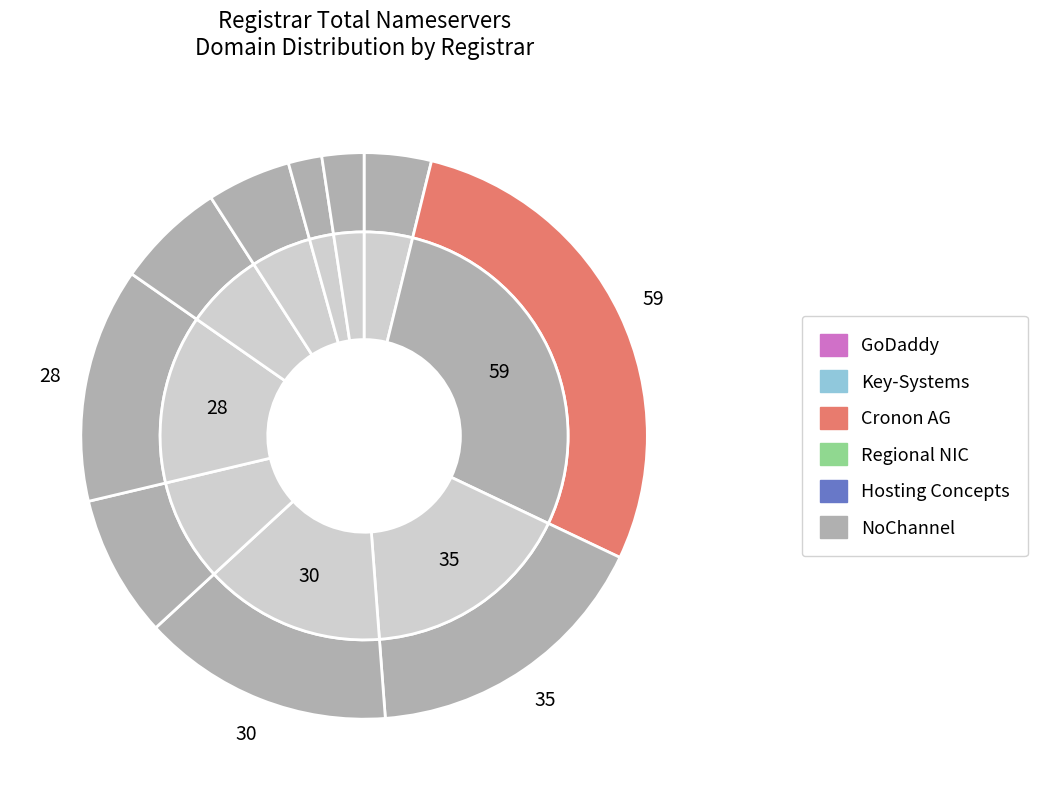

How many segments does this pie chart have?

10